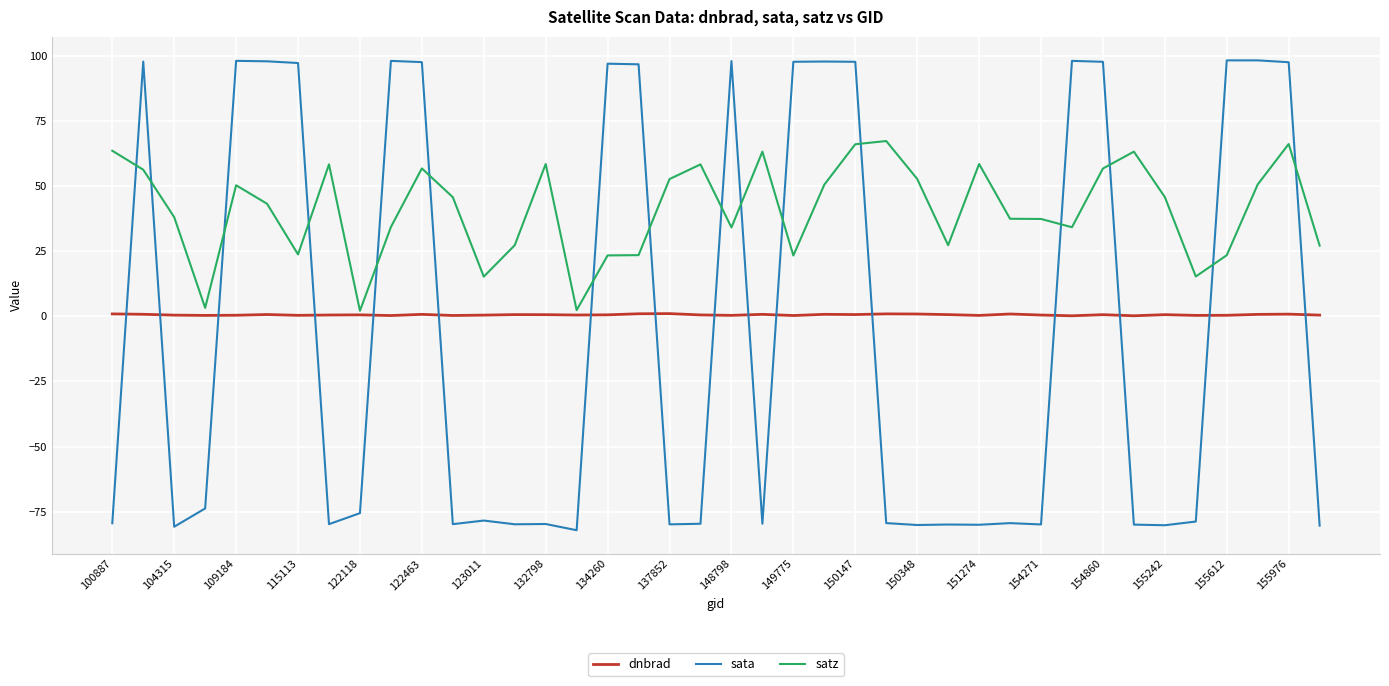

What is the maximum value for sata?

98.3